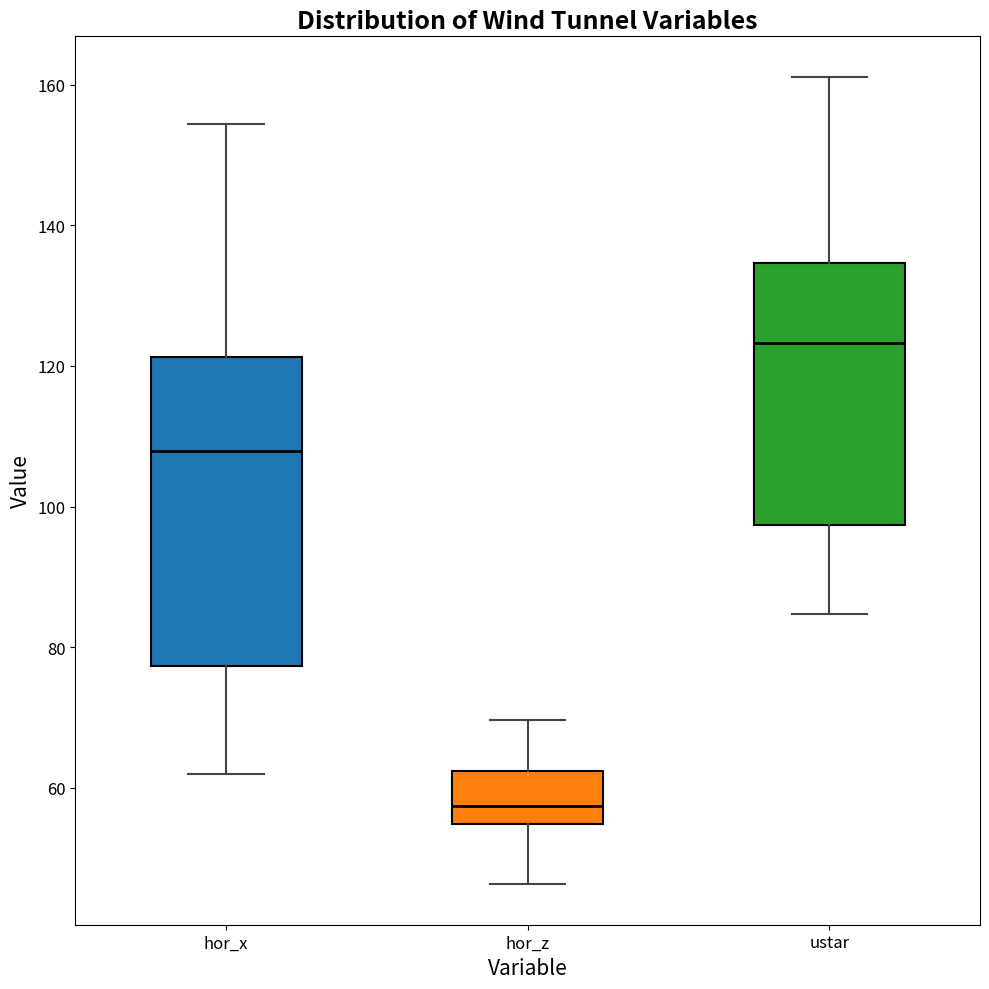

Reading left to right, read every box against the y-axis: the position of its median line, the range the box covers, and the ends of its whiskers. The values are not printed on the chart, so give them approximately, as read against the axis.

hor_x: median 108, box 78 to 122, whiskers 62 to 154
hor_z: median 58, box 54 to 62, whiskers 46 to 70
ustar: median 124, box 98 to 134, whiskers 84 to 162